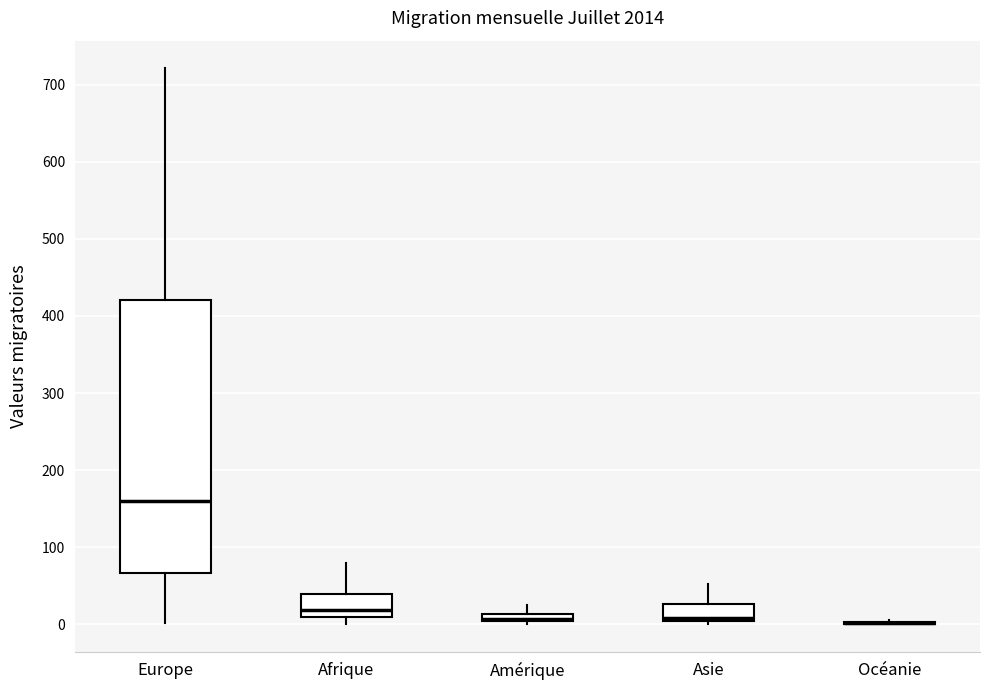

Where does the upper whisker of the box for Asie end on the y-axis? The values are not printed on the chart, so give them approximately, as read against the axis.

50